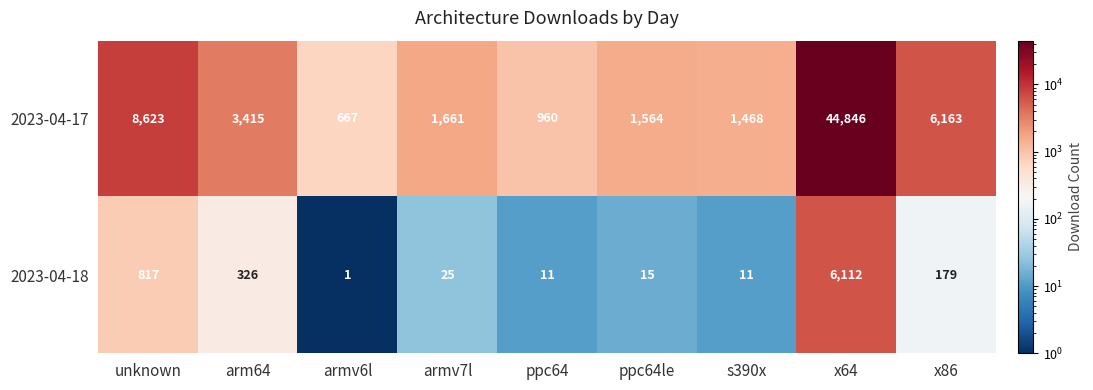

Count the number of data series in this chart.

2